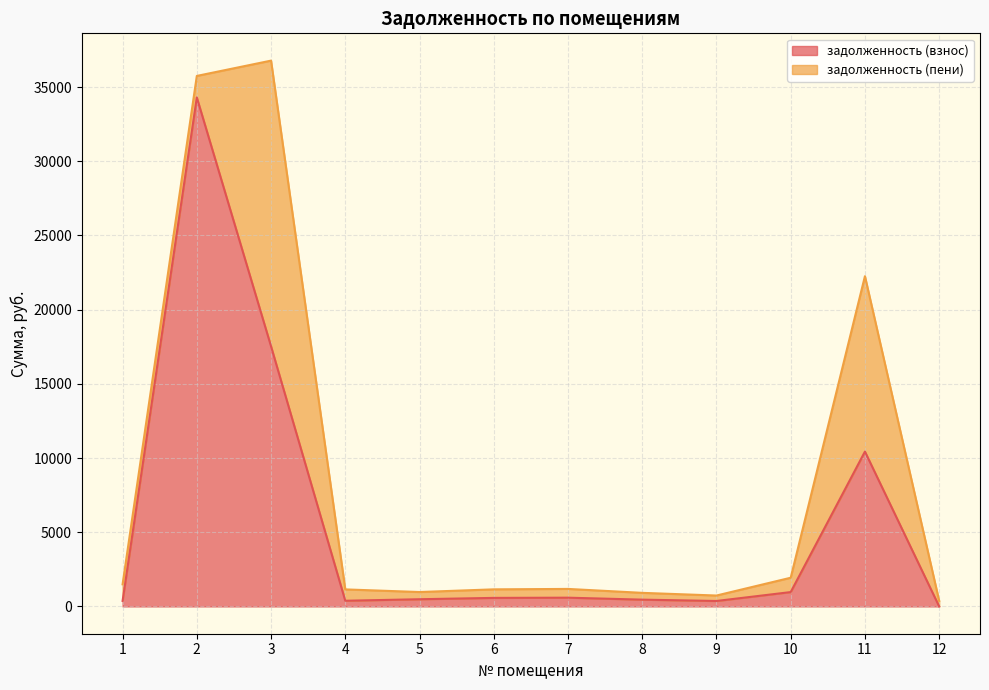

Does the chart display data point markers on the line(s)?

No